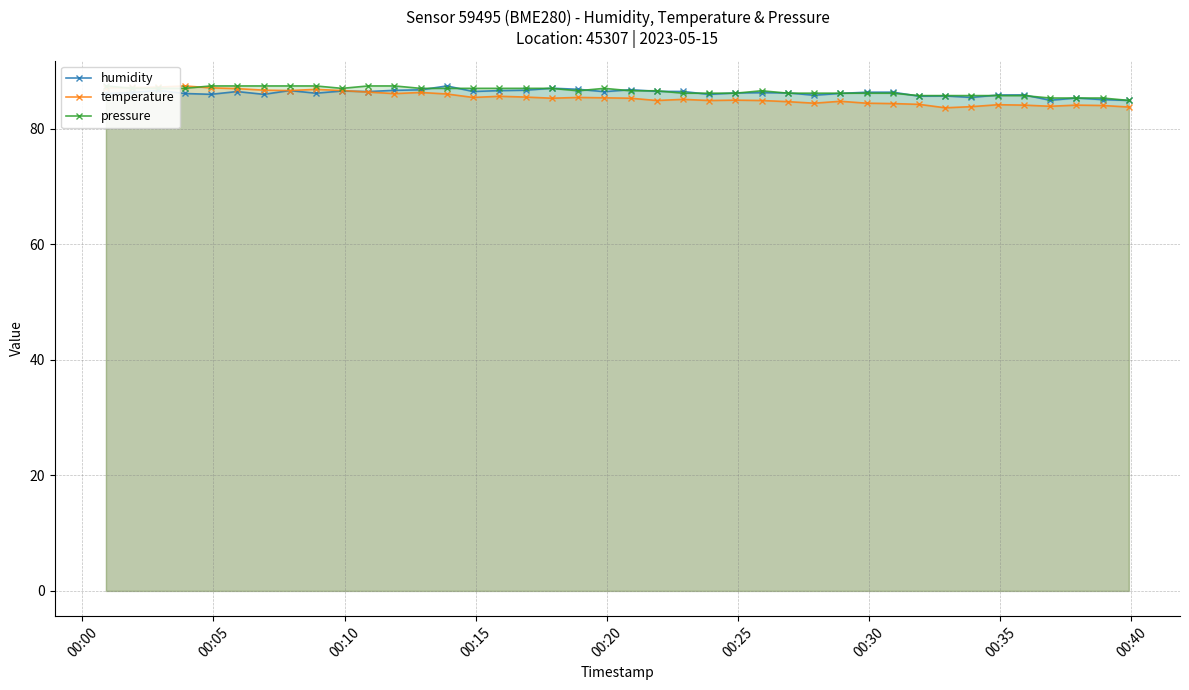

What is the value of the temperature point at the 35th from the left?

84.2